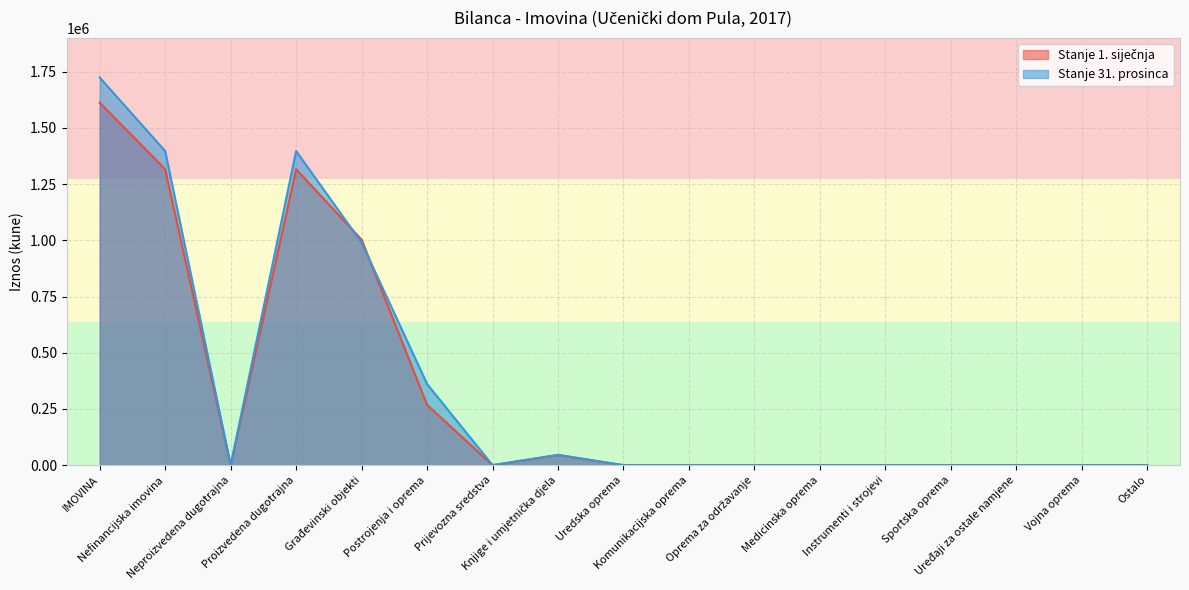

How many interior local valleys does the Stanje 31. prosinca series have?

2